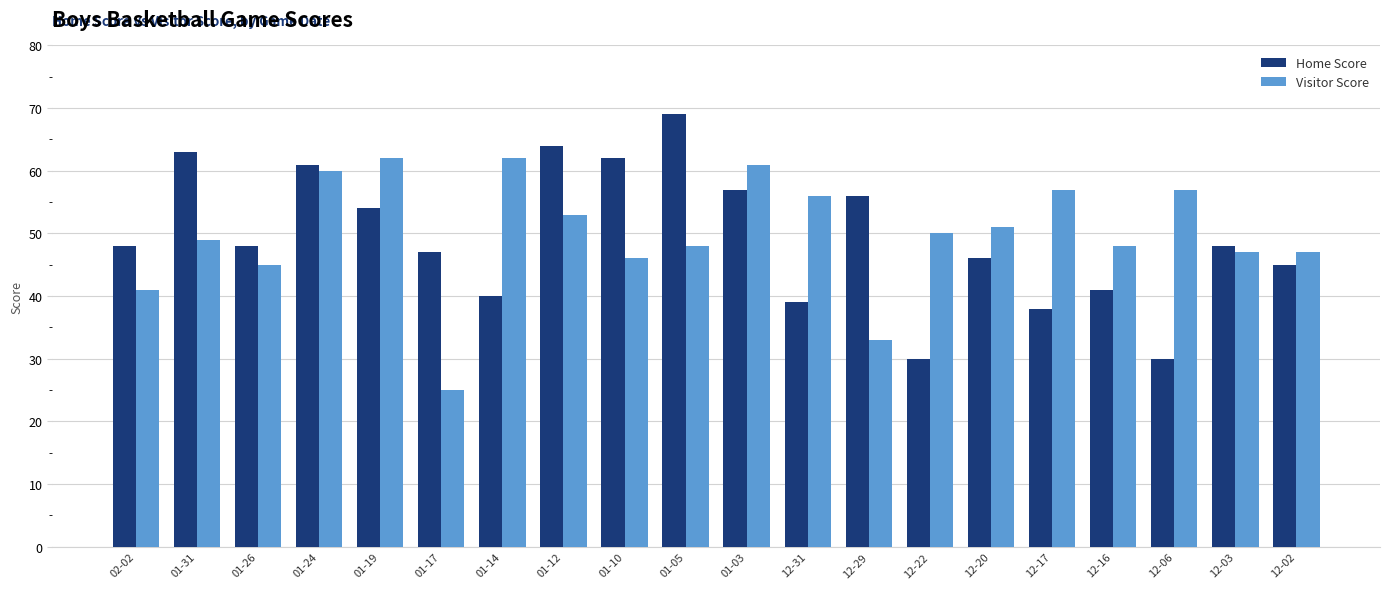

What is the total value across all series at 01-19?

116